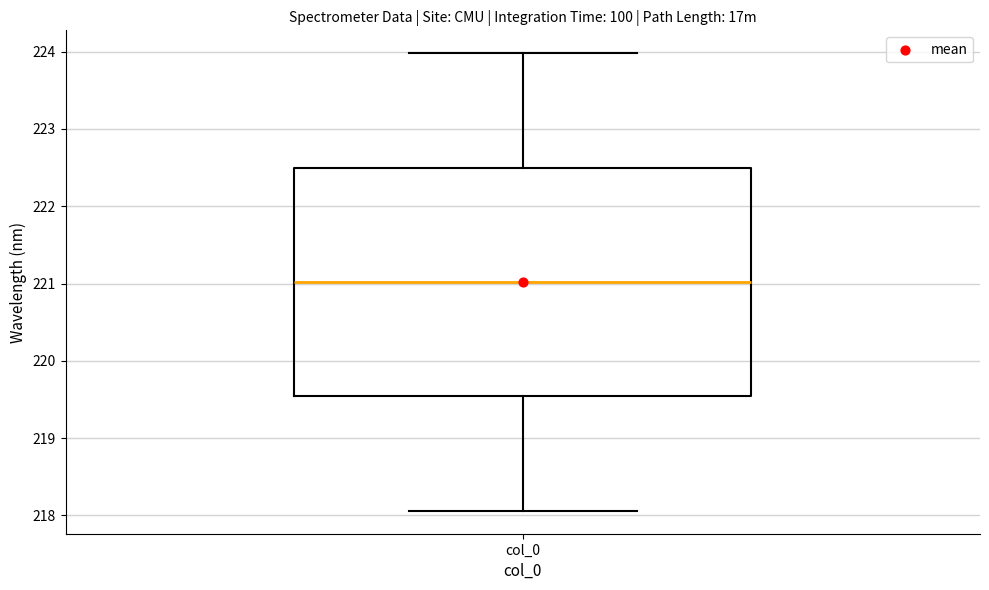

Read this box plot against the y-axis: the position of the median line, the range covered by the box, and the ends of both whiskers. The values are not printed on the chart, so give them approximately, as read against the axis.

median 221.0, box 219.5 to 222.5, whiskers 218.1 to 224.0